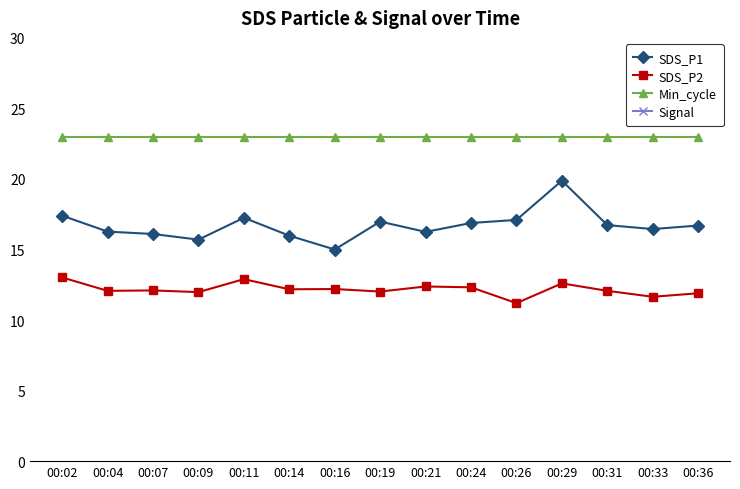

At which label does Min_cycle reach its peak?

00:02